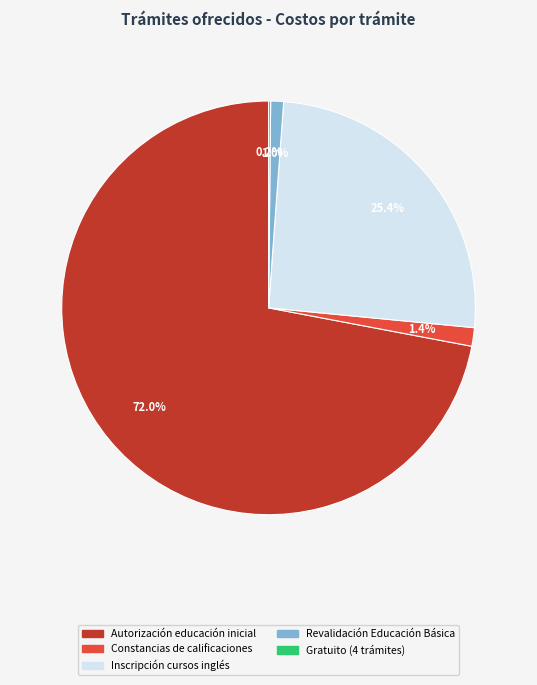

Is there a majority slice in this chart?

Yes